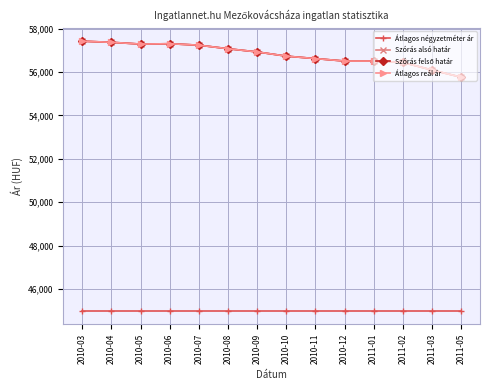

Is this an area chart (filled region under the line)?

No